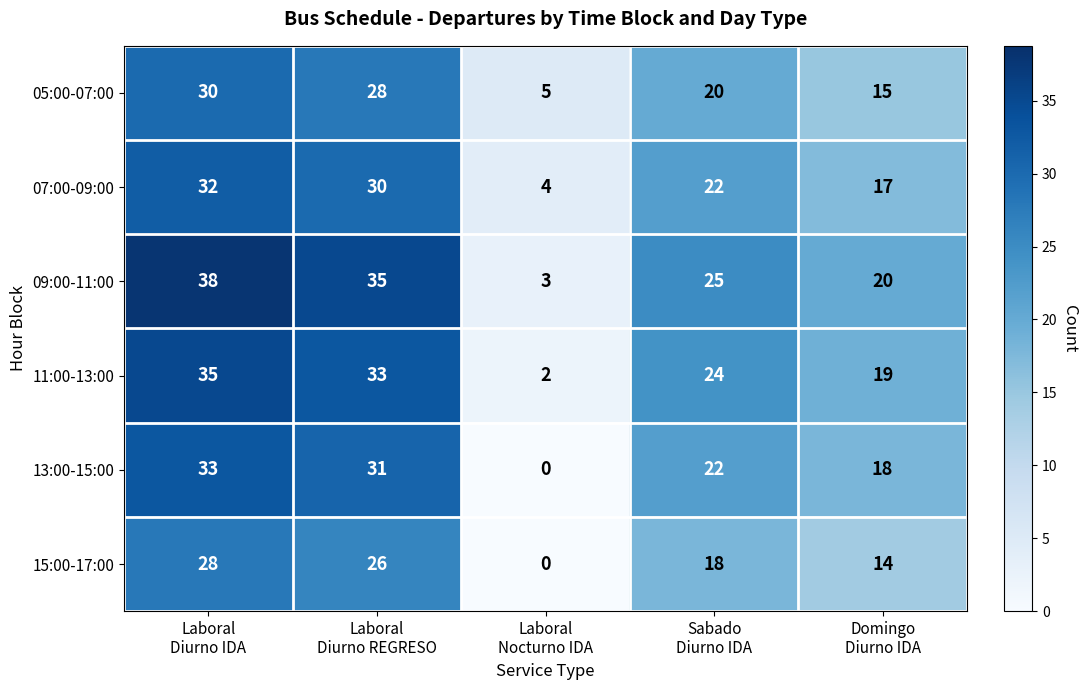

What is the maximum value shown in the chart?

38